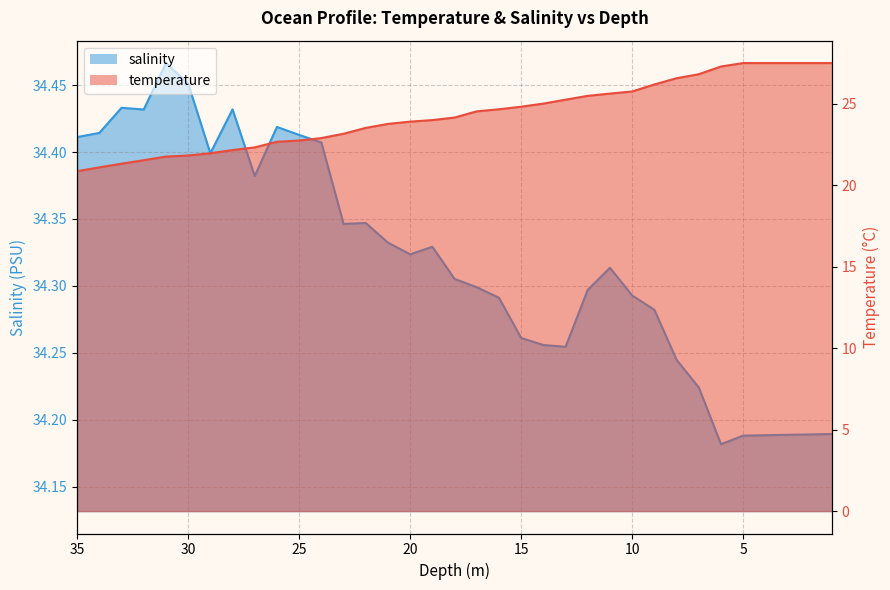

At which label does temperature reach its minimum?

35.0